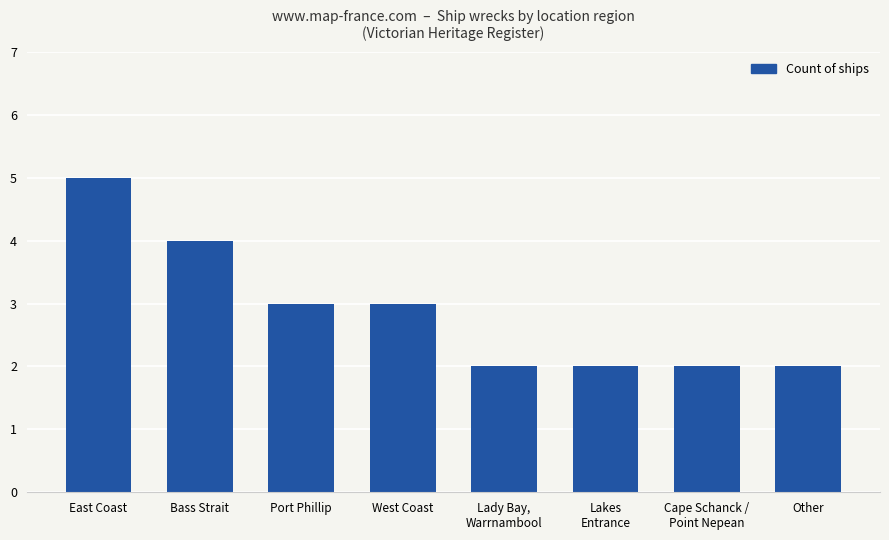

Reading left to right, list all the values displayed in this chart.

East Coast=5	Bass Strait=4	Port Phillip=3	West Coast=3	Lady Bay,
Warrnambool=2	Lakes
Entrance=2	Cape Schanck /
Point Nepean=2	Other=2